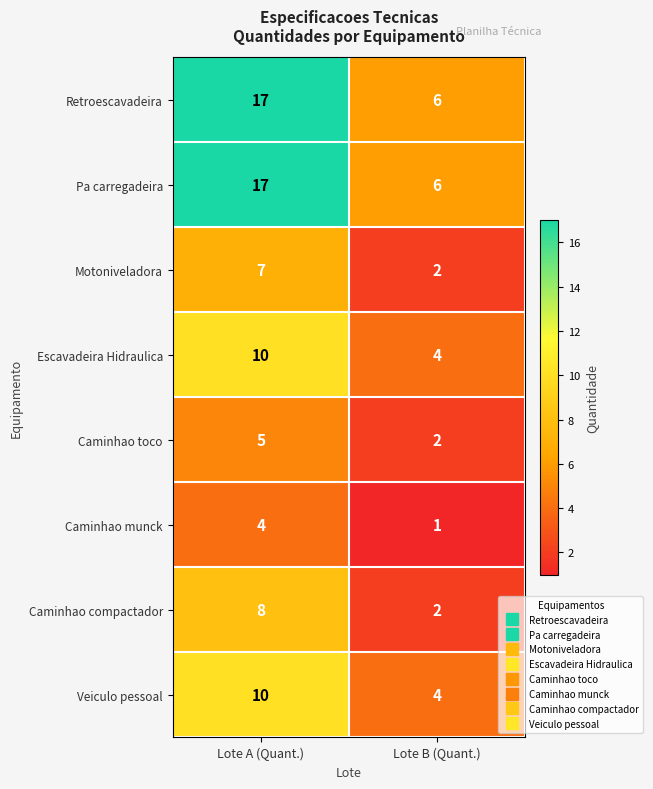

What is the difference between the Pa carregadeira values at Lote A (Quant.) and Lote B (Quant.)?

11